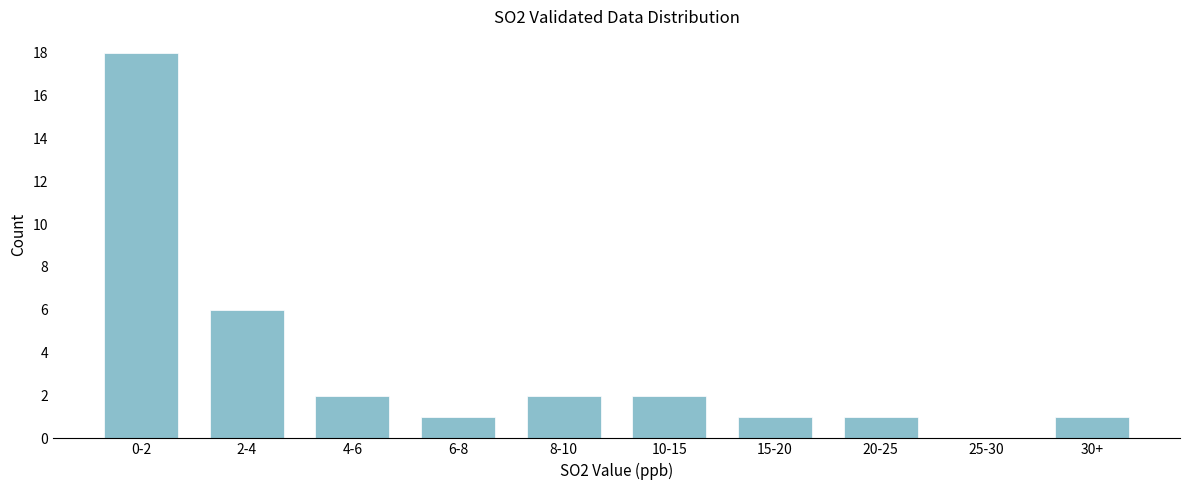

Reading right to left, extract all data points from this chart.

30+=1	25-30=0	20-25=1	15-20=1	10-15=2	8-10=2	6-8=1	4-6=2	2-4=6	0-2=18